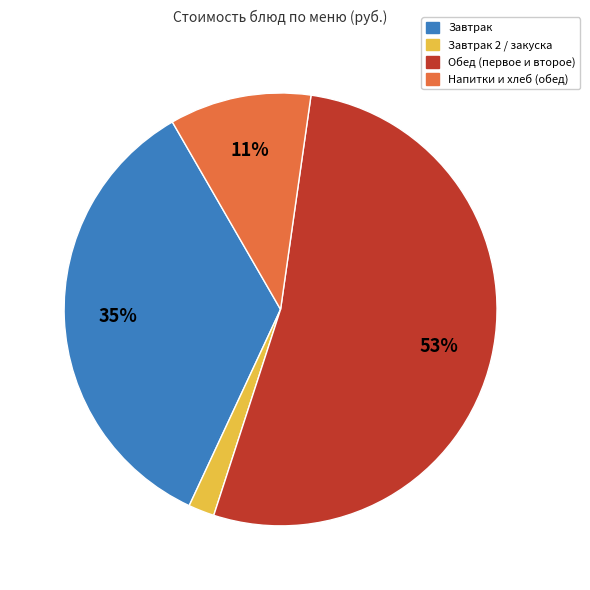

To the nearest percent, what is the average slice percentage?

25%